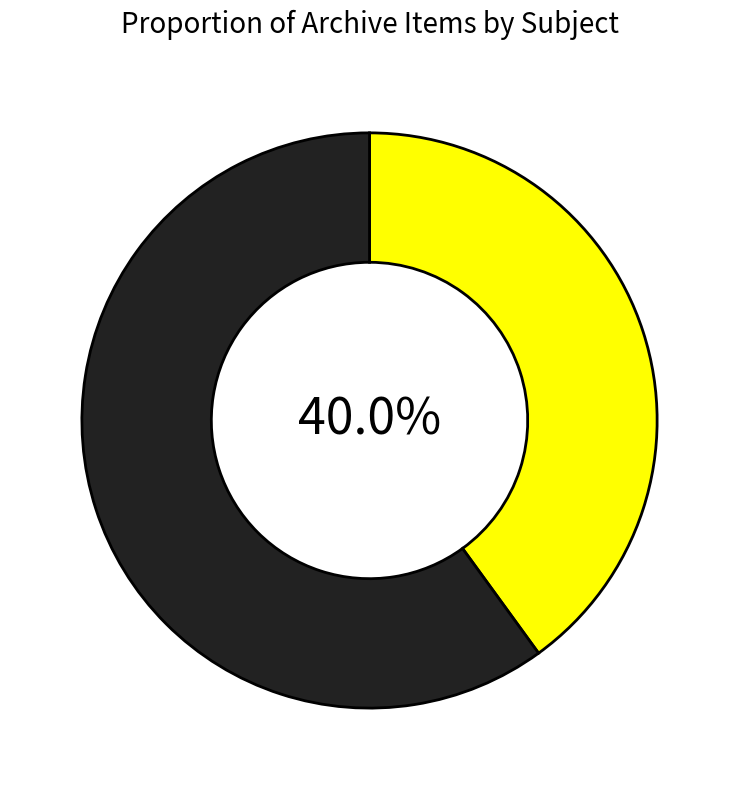

Is there any slice that represents more than half of the pie?

Yes